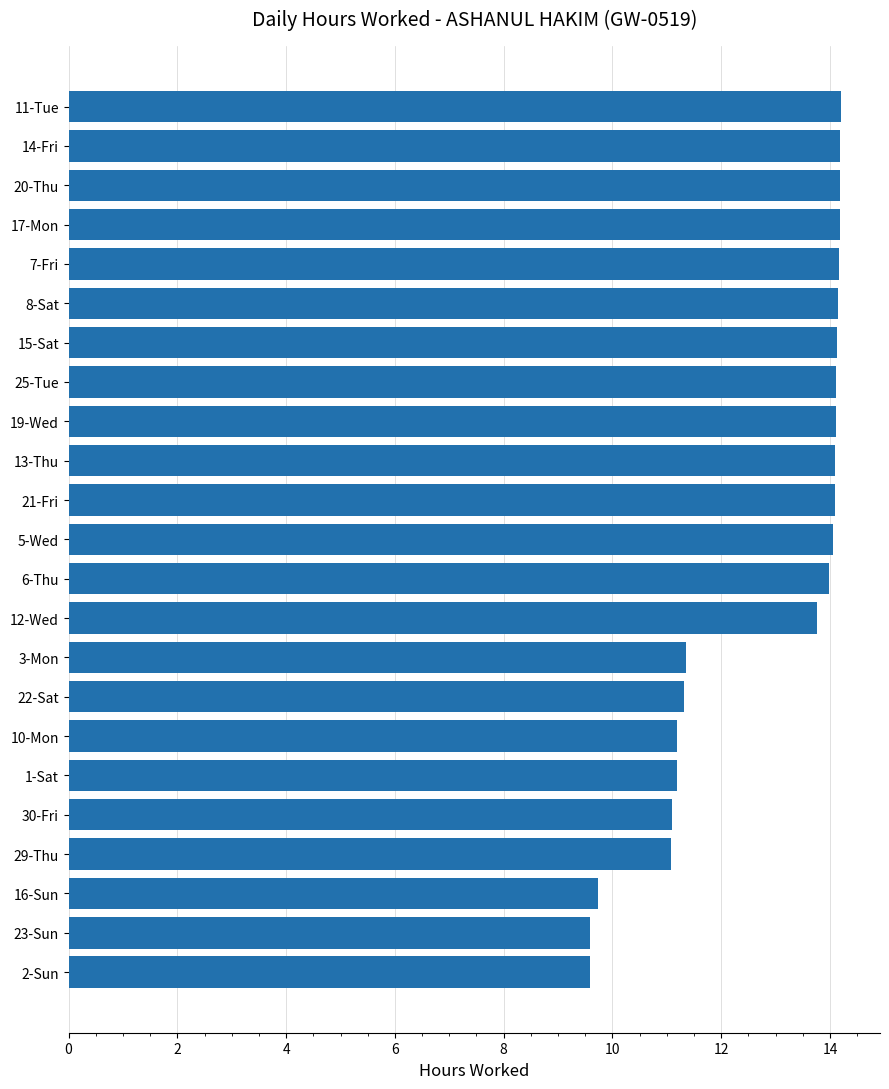

What is the ratio of the value at 1-Sat to the value at 15-Sat?

0.8